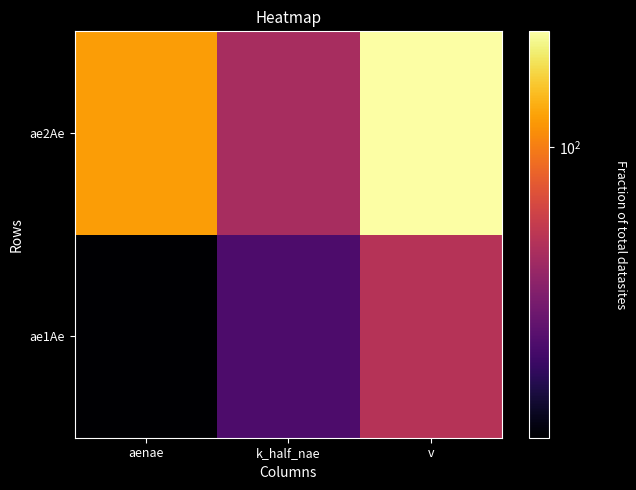

What is the total value across all series at v?

238